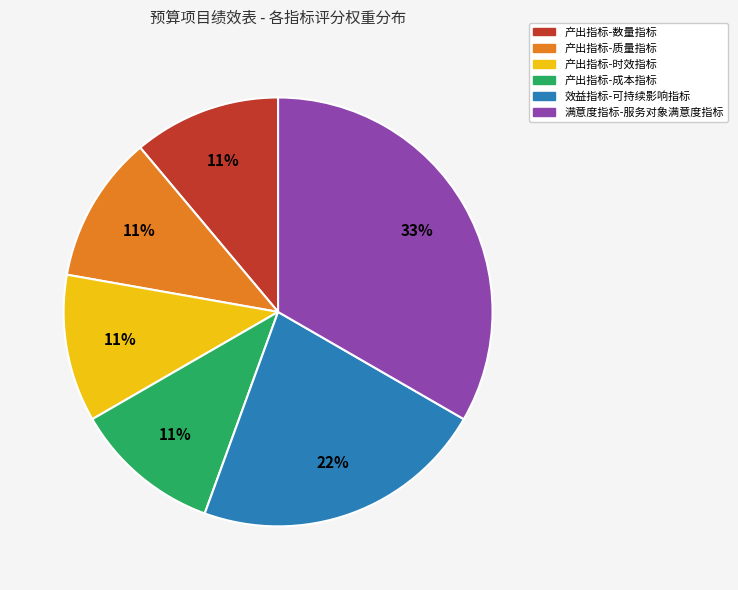

Which category has the biggest portion of the pie?

满意度指标-服务对象满意度指标